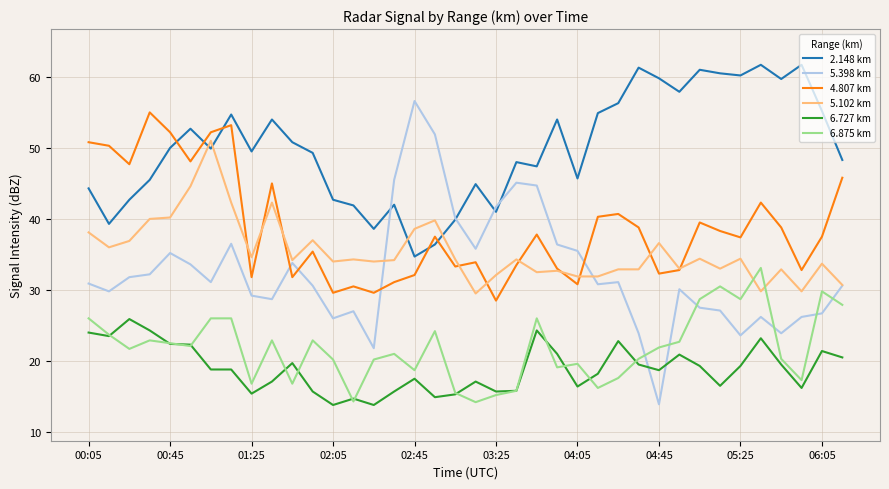

True or false: 6.727 km and 4.807 km cross at least once.

False